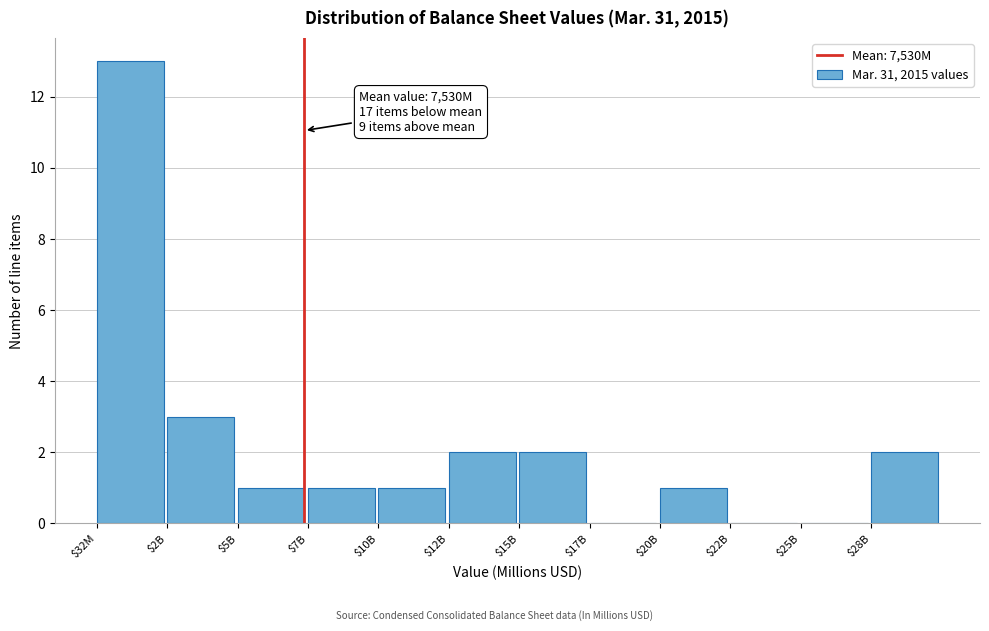

What is the sum of all values?

26